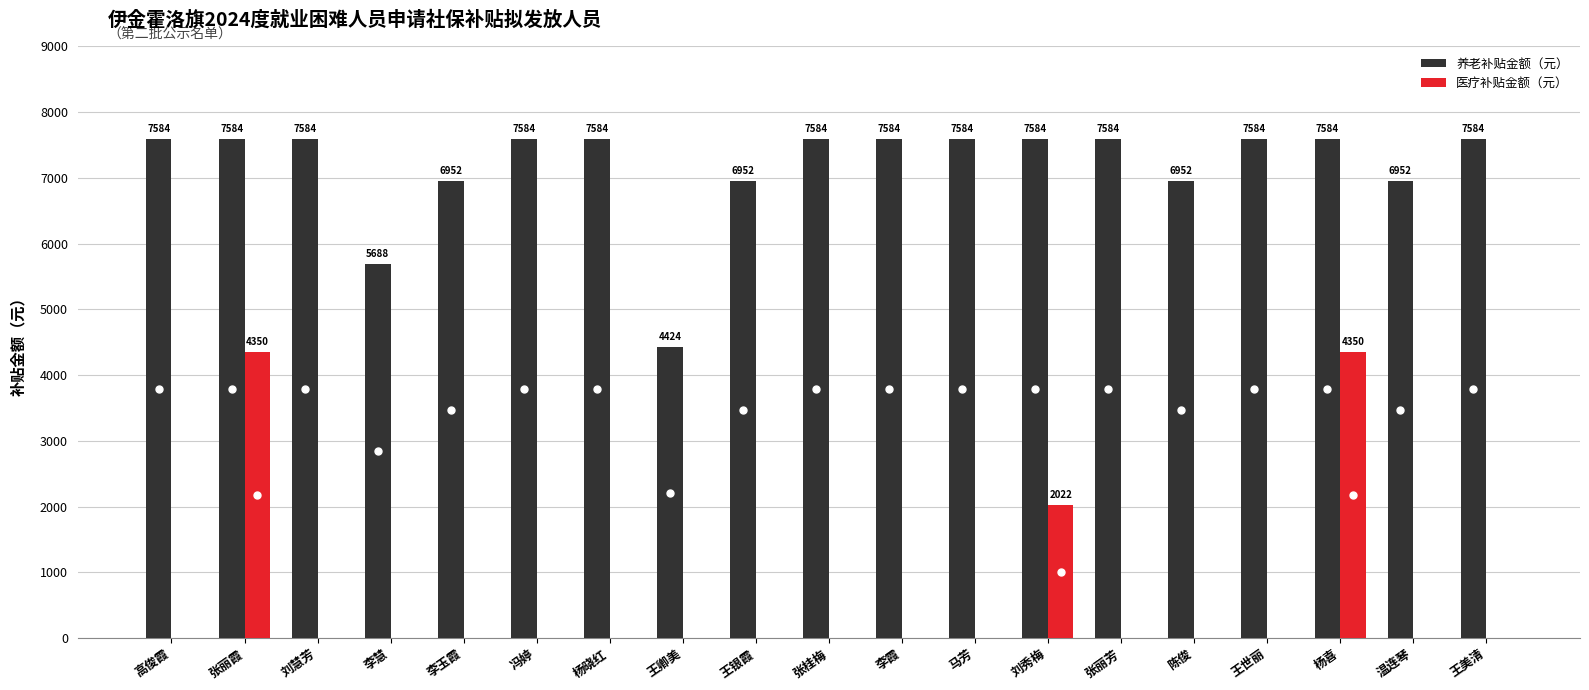

What is the average value of the 养老补贴金额（元） series?

7185